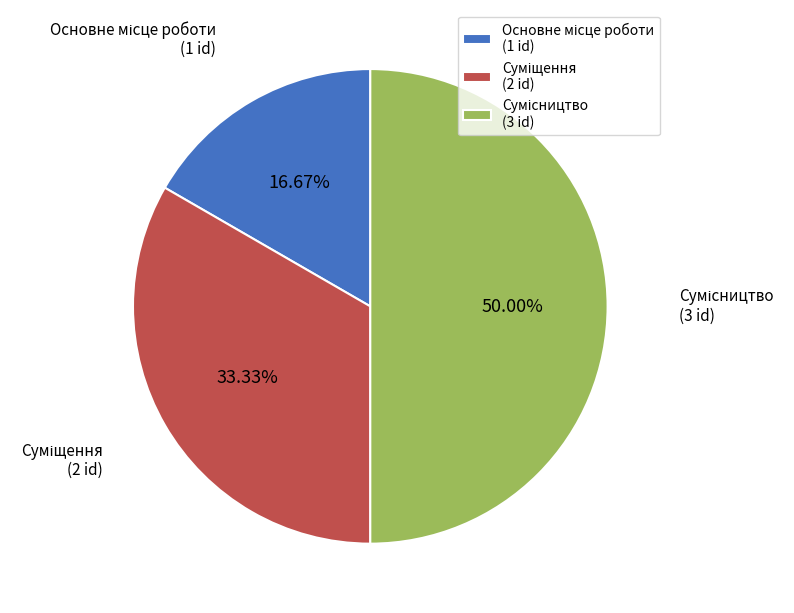

How many segments does this pie chart have?

3